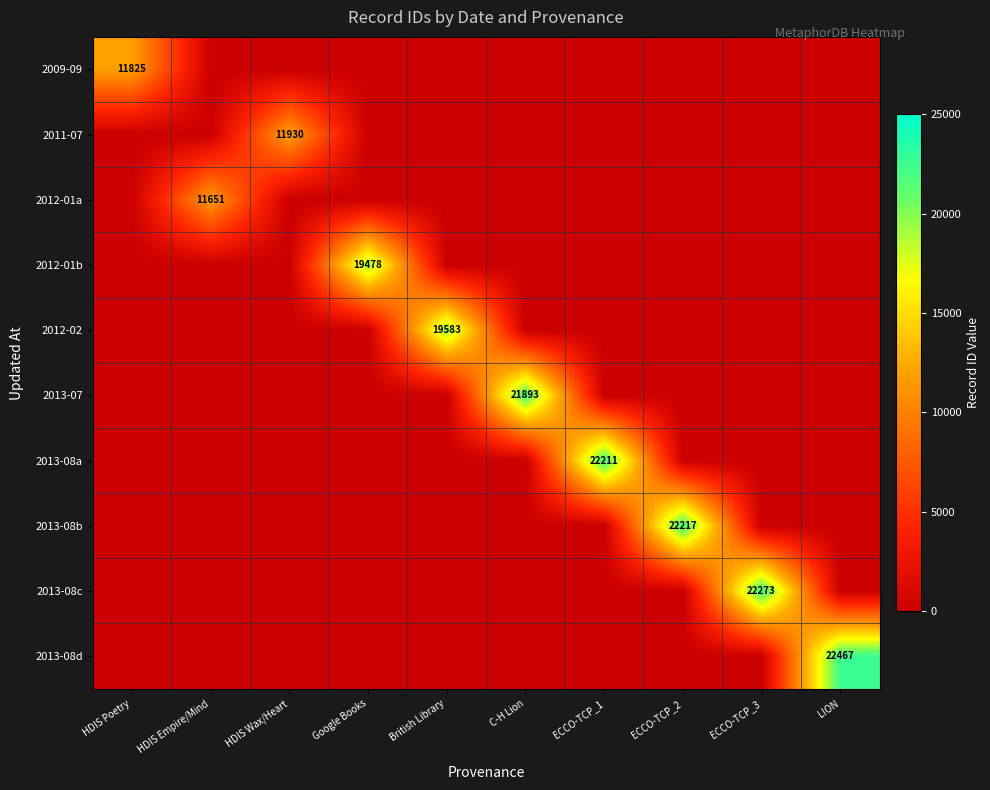

At which category does the chart reach its minimum across all series?

HDIS Empire/Mind